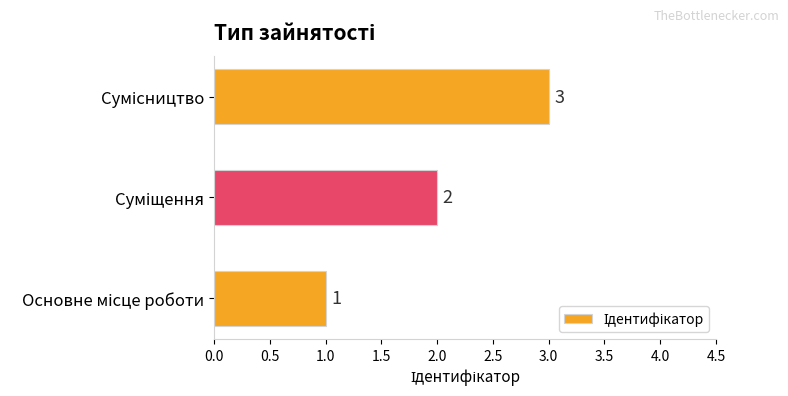

How many values are between 1 and 3?

3